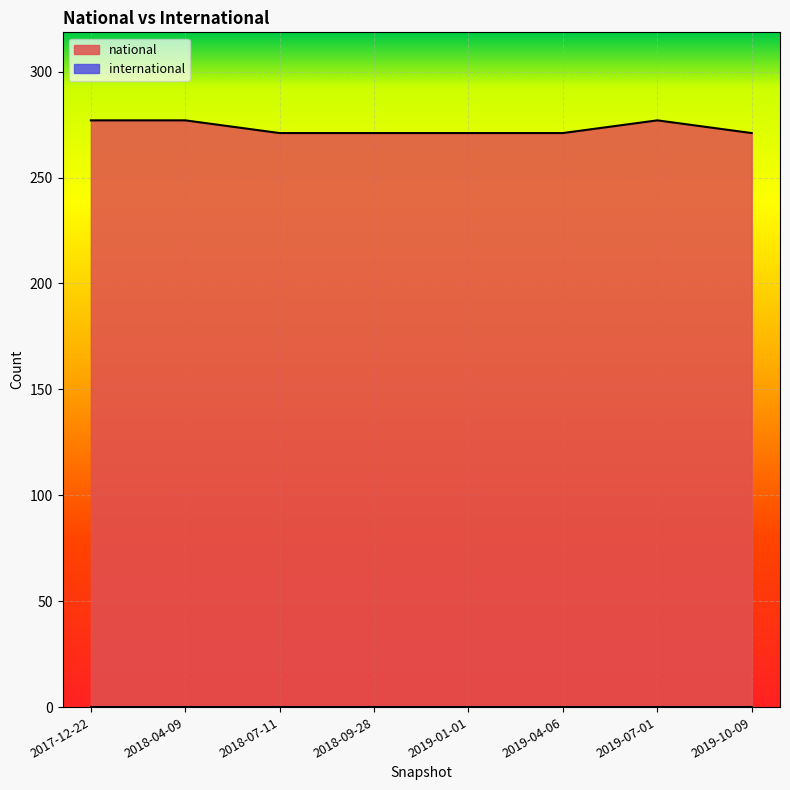

How many values are between 271 and 277?

8